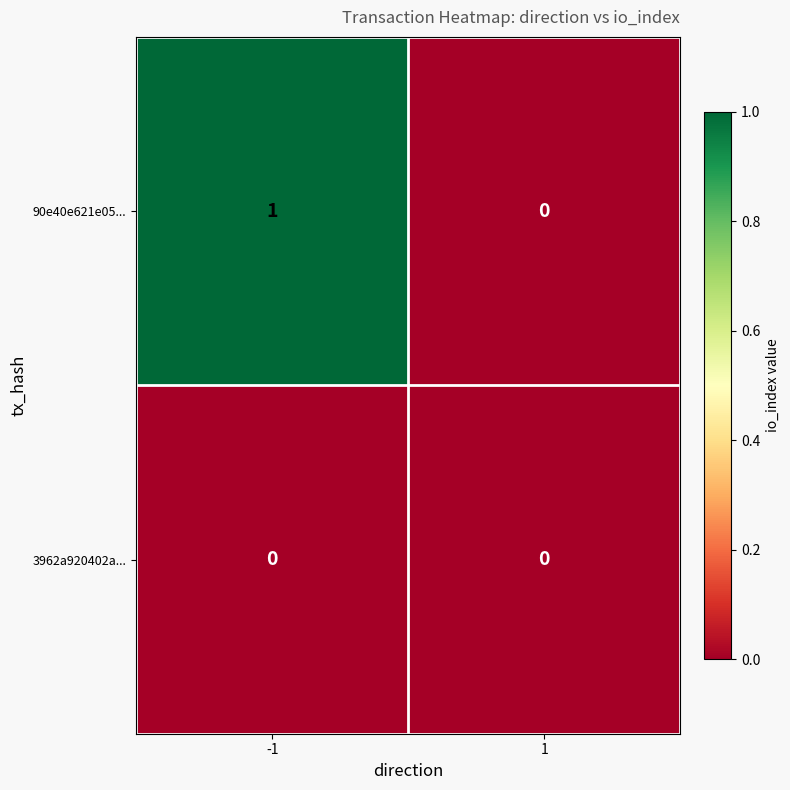

How many categories are shown in the chart?

2